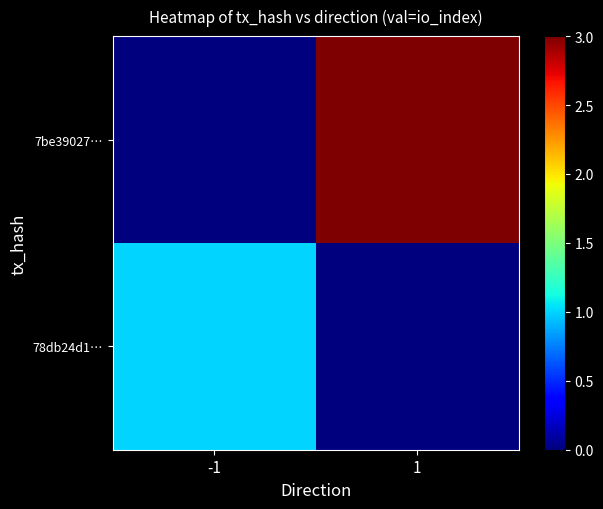

List the series in order of their peak value, lowest first.

78db24d1…, 7be39027…